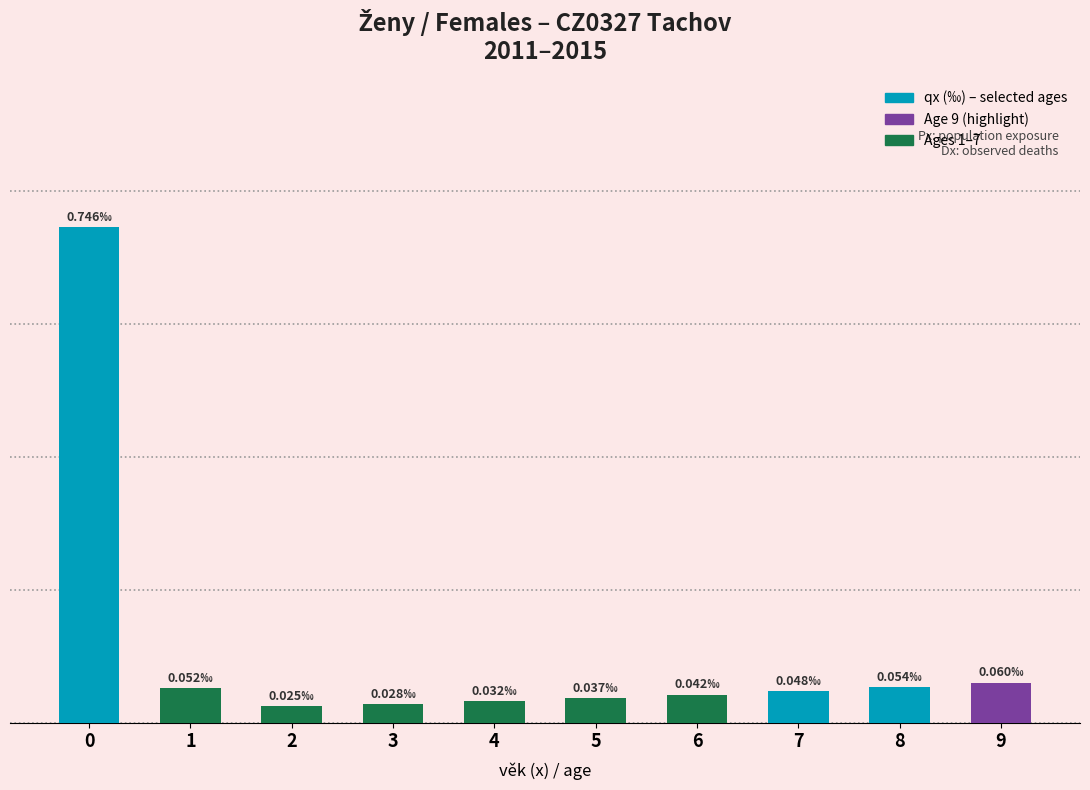

Is it true that the value at 9 is 0.1?

True